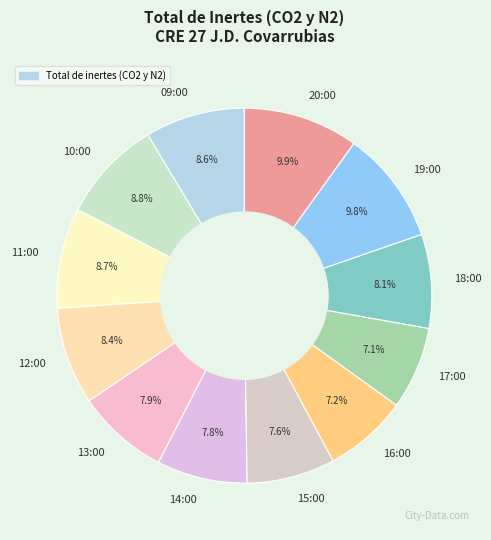

How many slices are in this pie chart?

12